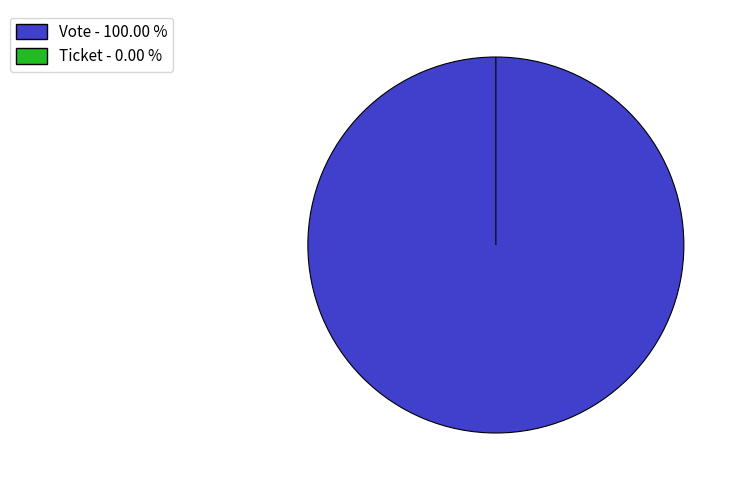

Which slice is the largest?

Vote